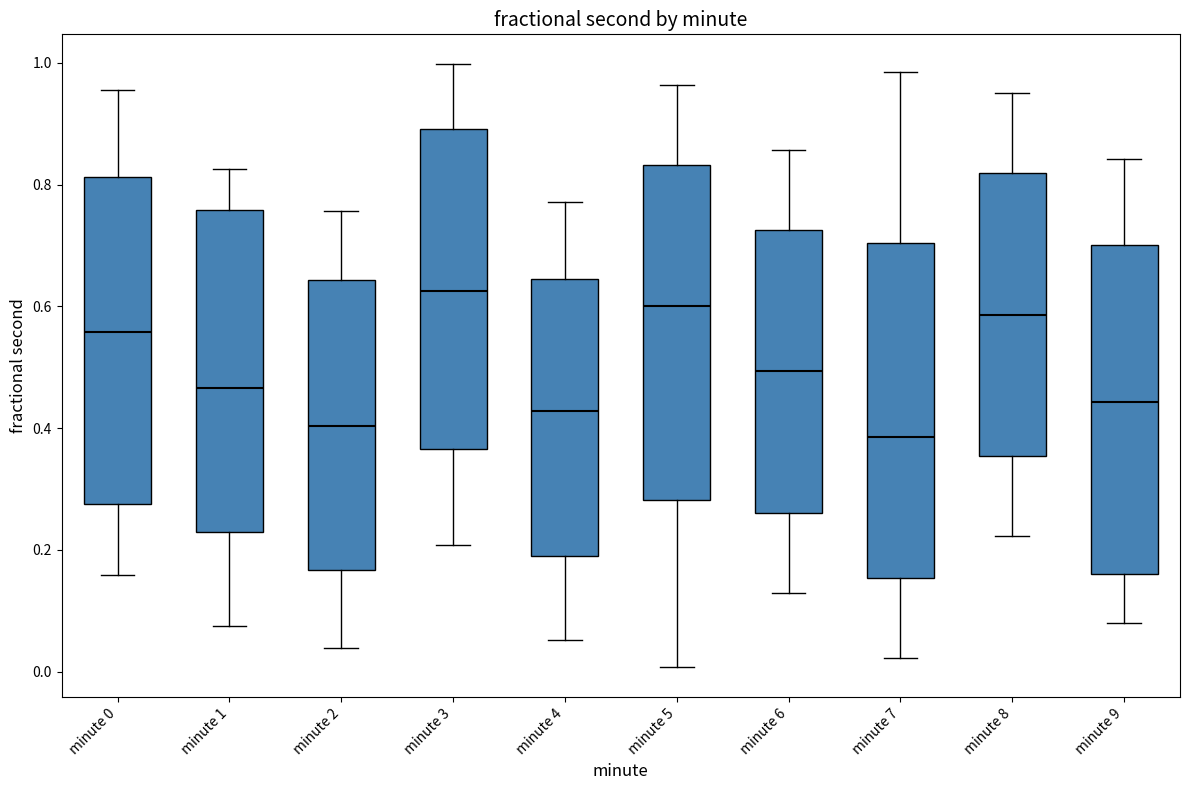

Reading left to right, read every box against the y-axis: the position of its median line, the range the box covers, and the ends of its whiskers. The values are not printed on the chart, so give them approximately, as read against the axis.

minute 0: median 0.56, box 0.28 to 0.82, whiskers 0.16 to 0.96
minute 1: median 0.46, box 0.22 to 0.76, whiskers 0.08 to 0.82
minute 2: median 0.40, box 0.16 to 0.64, whiskers 0.04 to 0.76
minute 3: median 0.62, box 0.36 to 0.90, whiskers 0.20 to 1.00
minute 4: median 0.42, box 0.20 to 0.64, whiskers 0.06 to 0.78
minute 5: median 0.60, box 0.28 to 0.84, whiskers 0.00 to 0.96
minute 6: median 0.50, box 0.26 to 0.72, whiskers 0.12 to 0.86
minute 7: median 0.38, box 0.16 to 0.70, whiskers 0.02 to 0.98
minute 8: median 0.58, box 0.36 to 0.82, whiskers 0.22 to 0.94
minute 9: median 0.44, box 0.16 to 0.70, whiskers 0.08 to 0.84